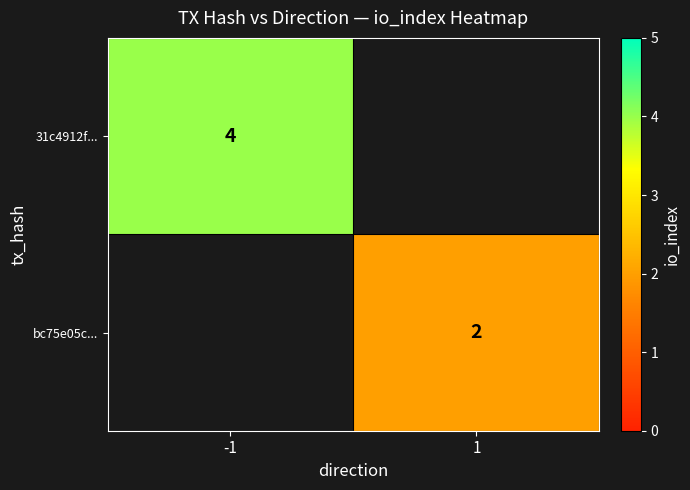

Is it true that bc75e05c... equals 0.9 at 1?

False